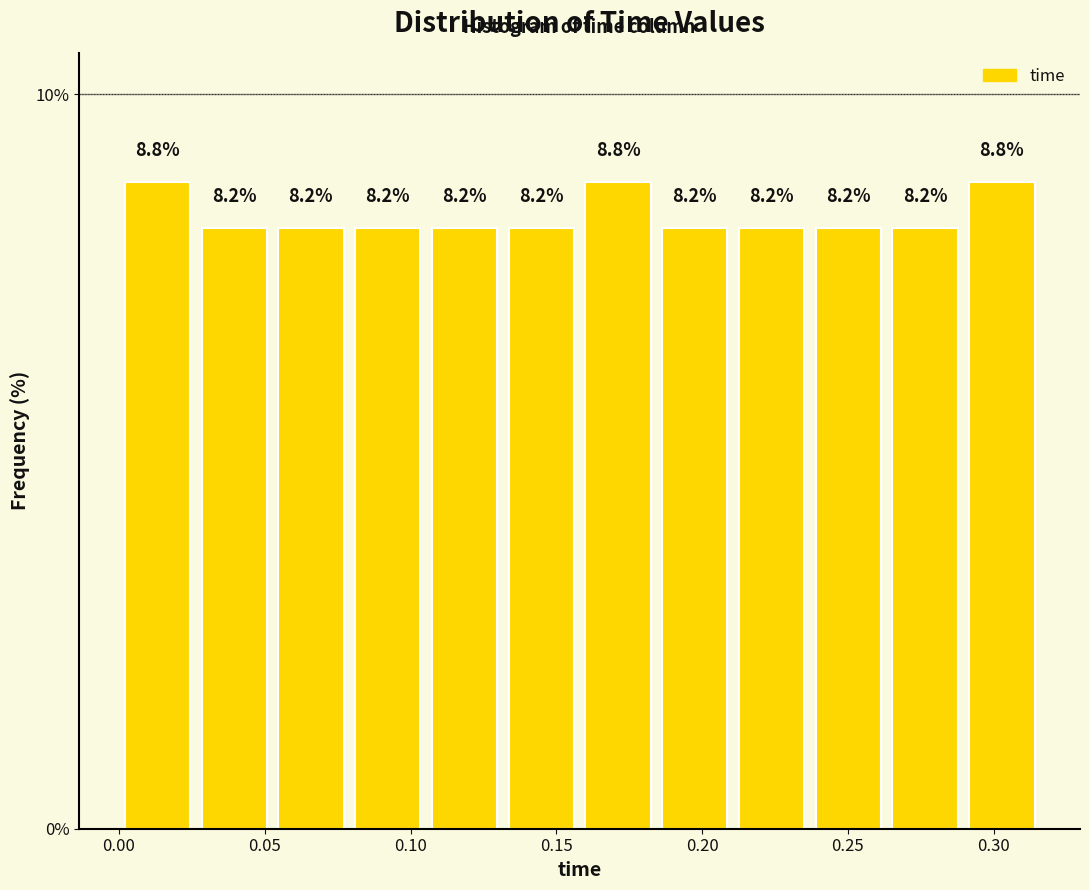

Reading left to right, list every bar in this chart as the range it spans on the x-axis followed by its height. The bar edges are not printed on the chart, so give them approximately, as read against the axis.

0.000 to 0.025: 8.8
0.025 to 0.055: 8.2
0.055 to 0.080: 8.2
0.080 to 0.105: 8.2
0.105 to 0.130: 8.2
0.130 to 0.160: 8.2
0.160 to 0.185: 8.8
0.185 to 0.210: 8.2
0.210 to 0.235: 8.2
0.235 to 0.265: 8.2
0.265 to 0.290: 8.2
0.290 to 0.315: 8.8